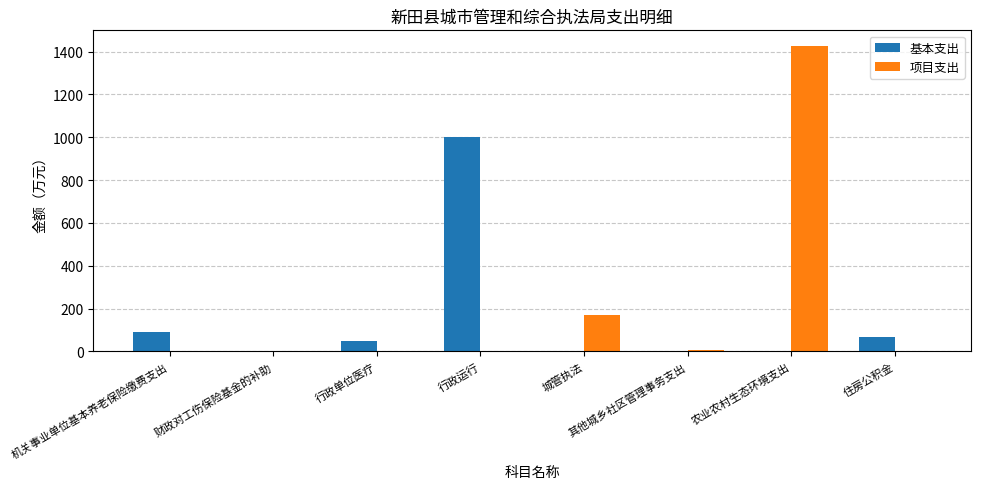

Which series changed the most between 行政运行 and 城管执法?

基本支出